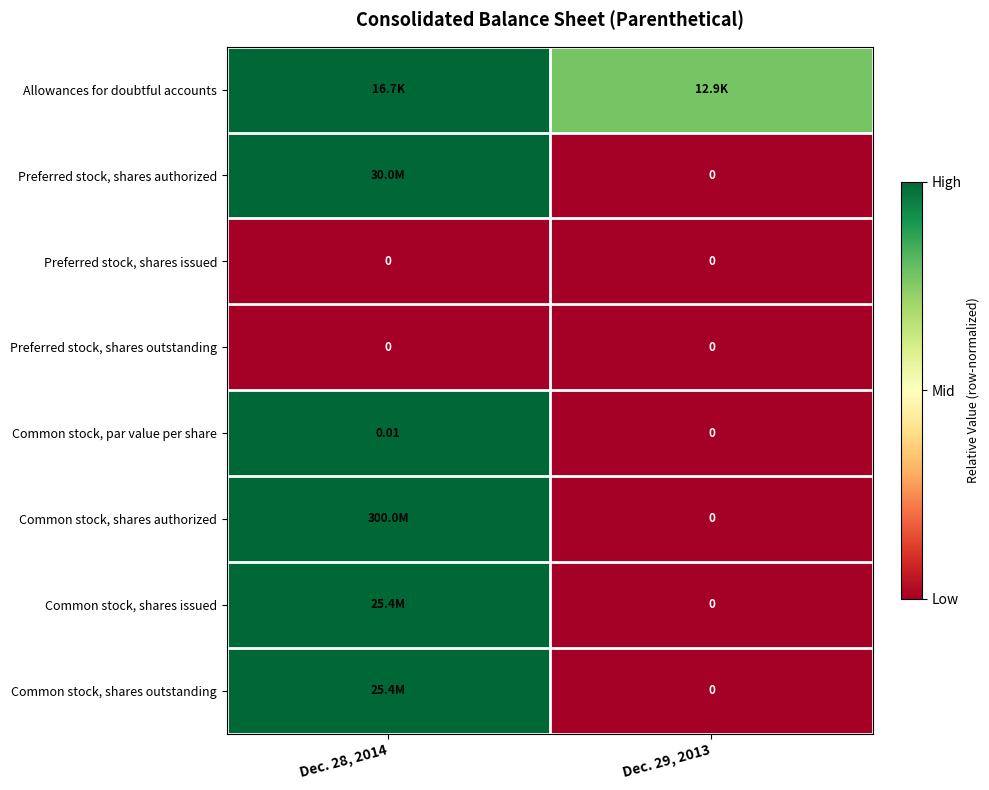

How many values in Common stock, par value per share are above zero?

1